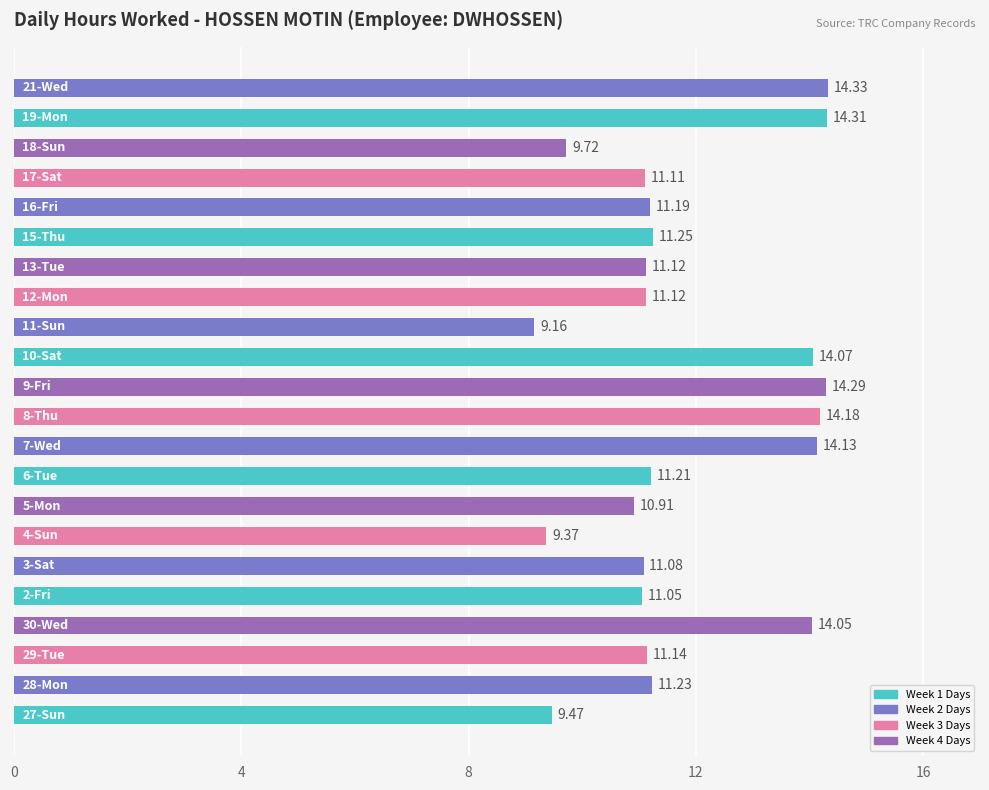

What is the difference between the maximum and minimum values?

5.2